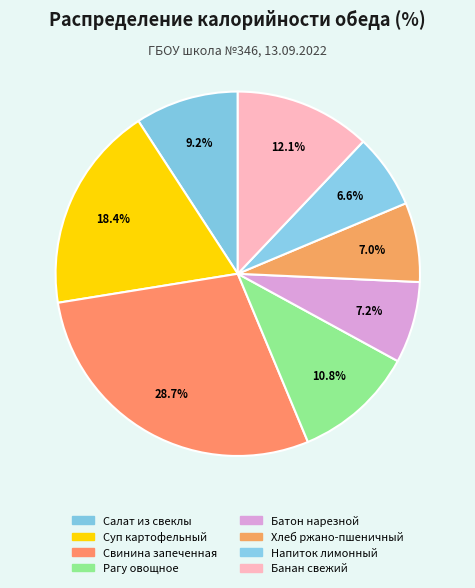

Combined, do Свинина запеченная and Рагу овощное account for over 50%?

No